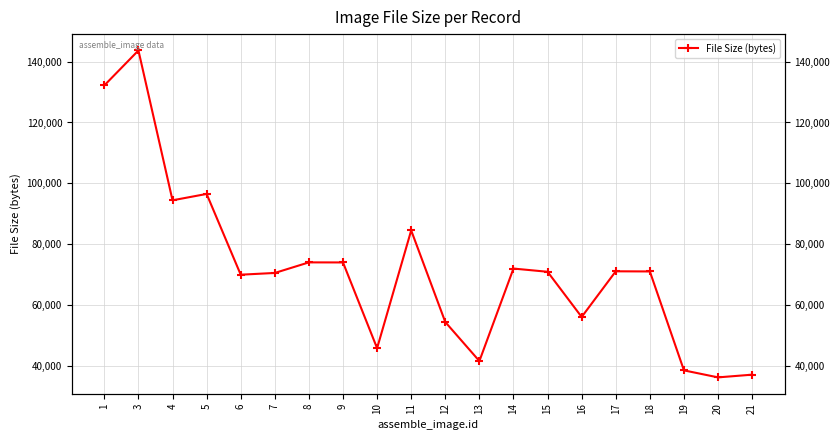

Rank the categories by value from lowest to highest.

20, 21, 19, 13, 10, 12, 16, 6, 7, 15, 18, 17, 14, 9, 8, 11, 4, 5, 1, 3